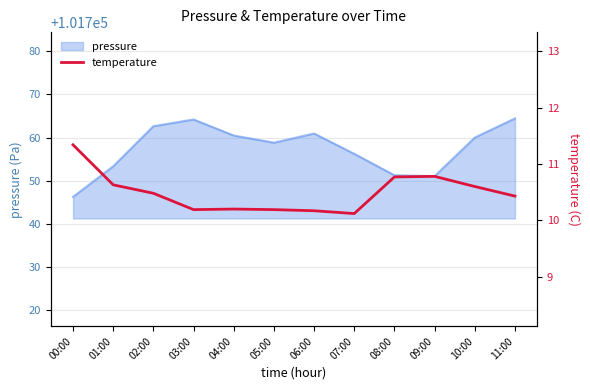

What is the greatest value displayed?

11.3